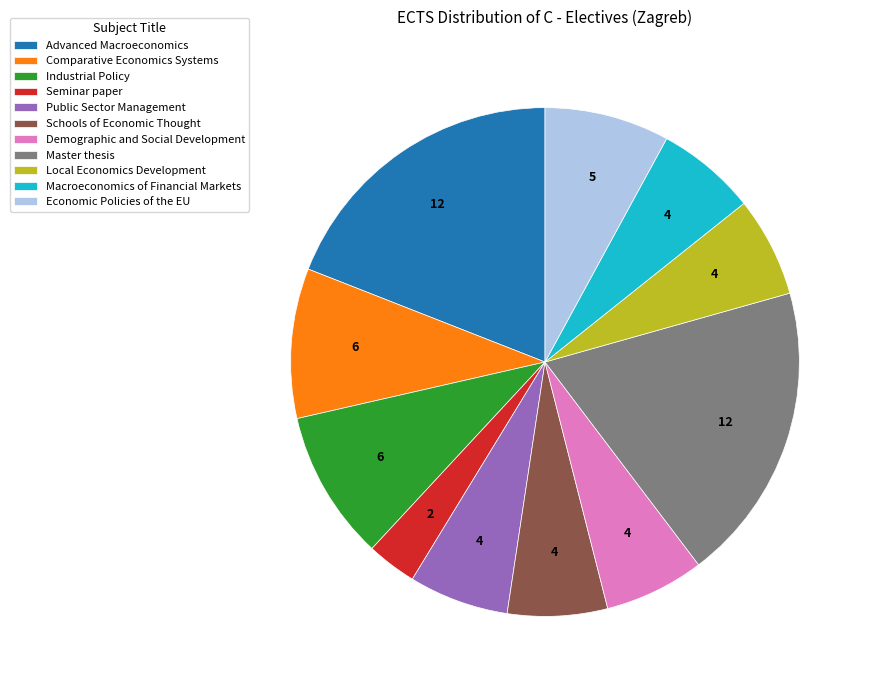

What is the ratio of the value at Schools of Economic Thought to the value at Public Sector Management?

1.0